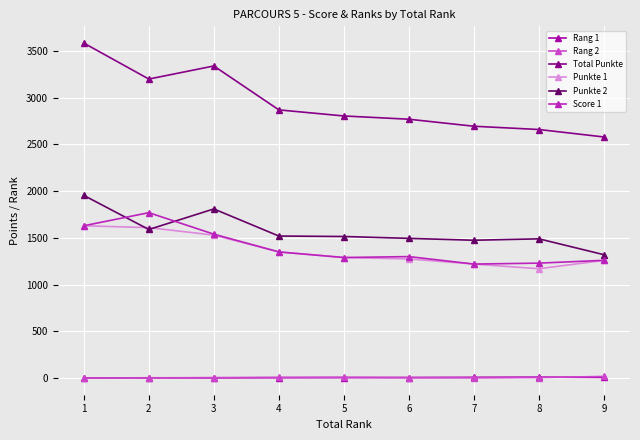

Between 3 and 6, which series saw the biggest shift?

Total Punkte